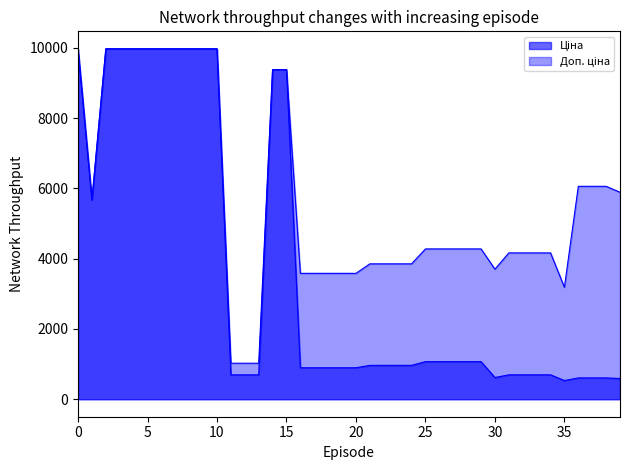

True or false: Ціна and Доп. ціна intersect in this chart.

False